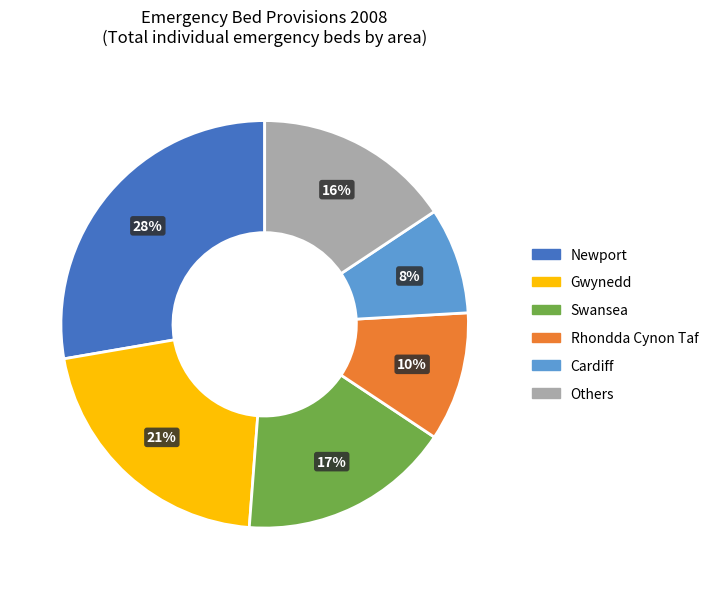

To the nearest percent, what is the average slice percentage?

17%